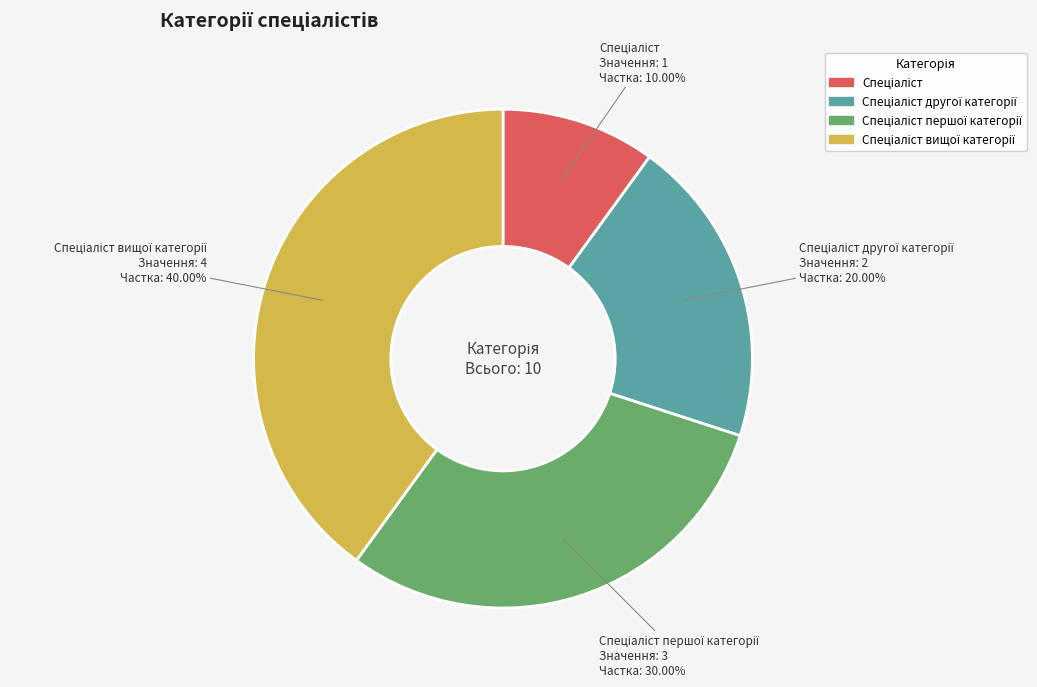

Is there a majority slice in this chart?

No